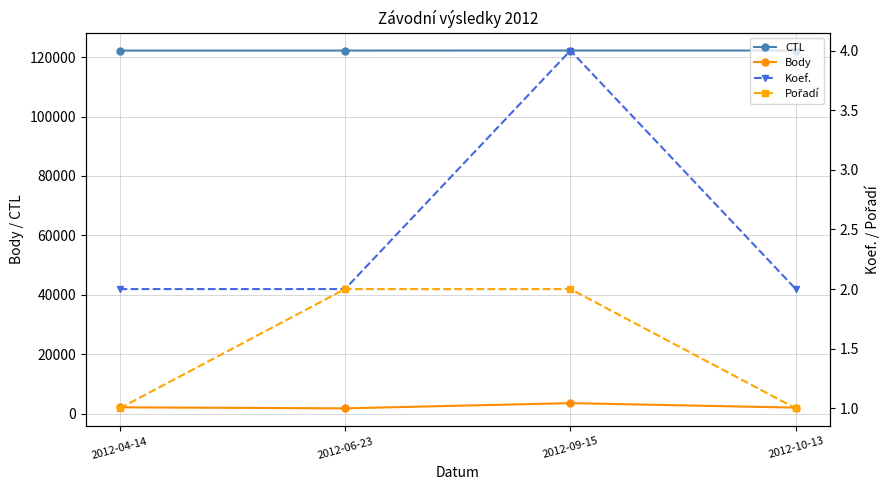

True or false: Koef. and Pořadí cross at least once.

False